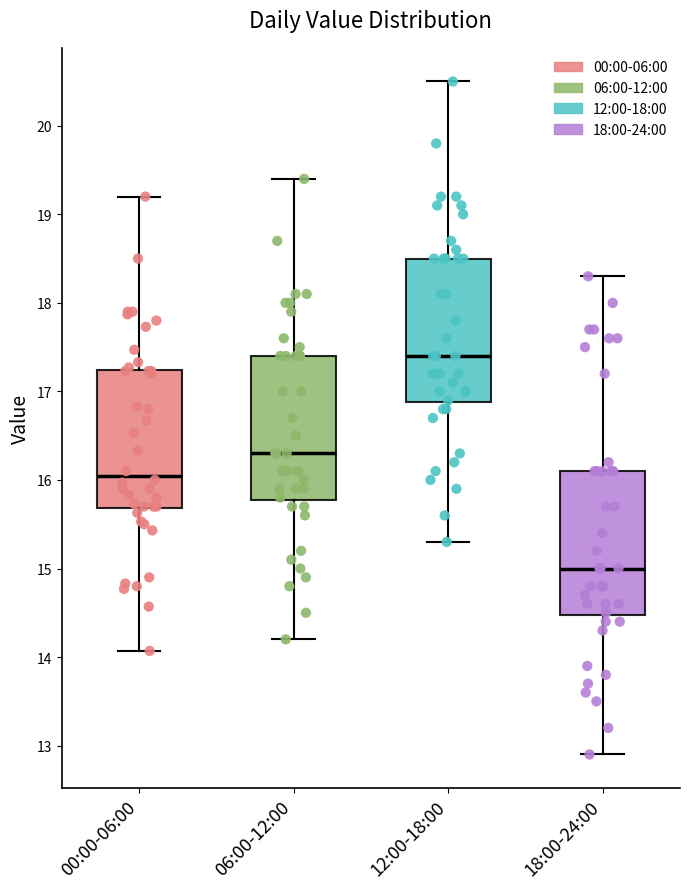

Where does the lower whisker of the box for 00:00-06:00 end on the y-axis? The values are not printed on the chart, so give them approximately, as read against the axis.

14.1